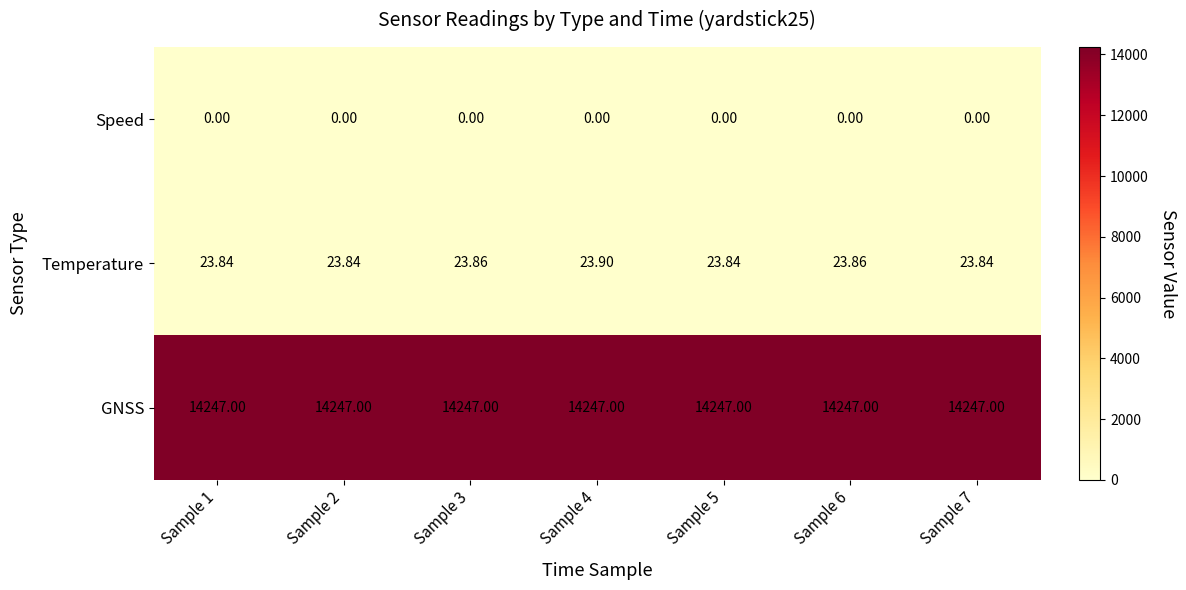

Is the value of GNSS at Sample 4 greater than the value of Temperature at Sample 4?

Yes